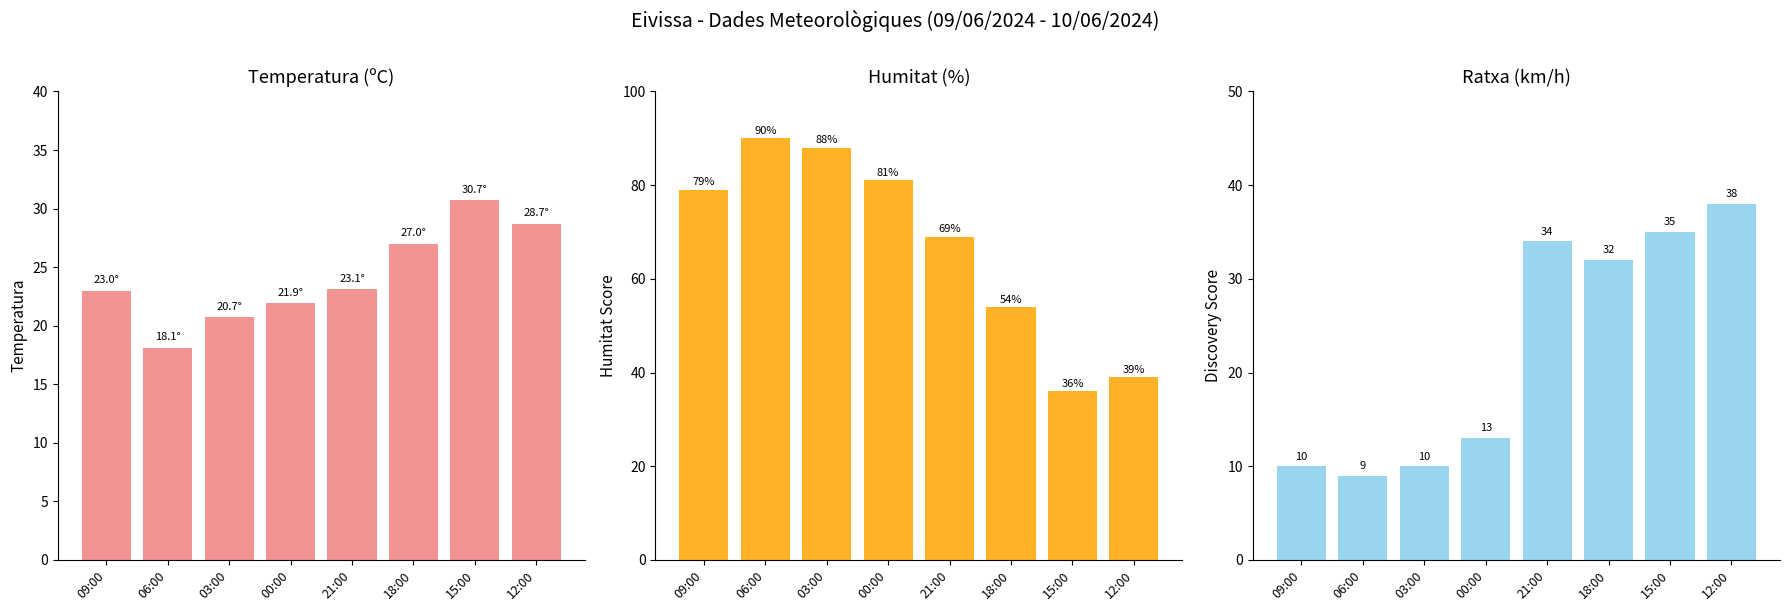

What position from the right is 06:00?

7